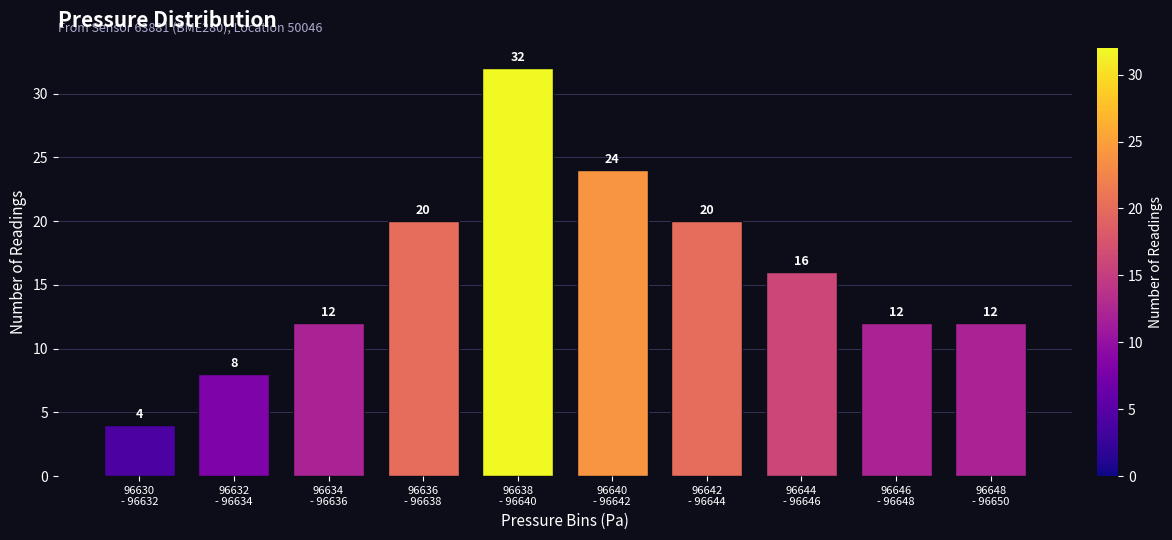

Reading left to right, what are all the values shown in this chart?

4	8	12	20	32	24	20	16	12	12